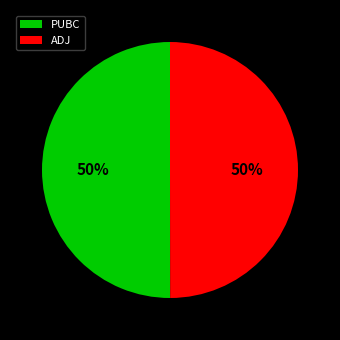

Approximately how many times larger is the value at ADJ compared to PUBC?

1.0